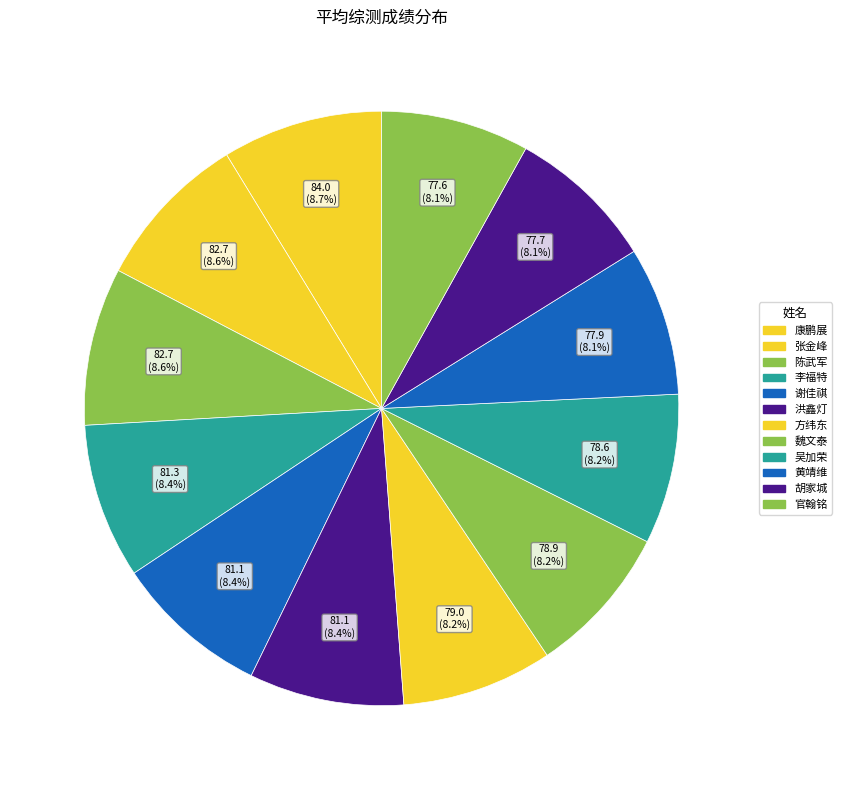

The 吴加荣 slice represents 1% of the pie. True or false?

False